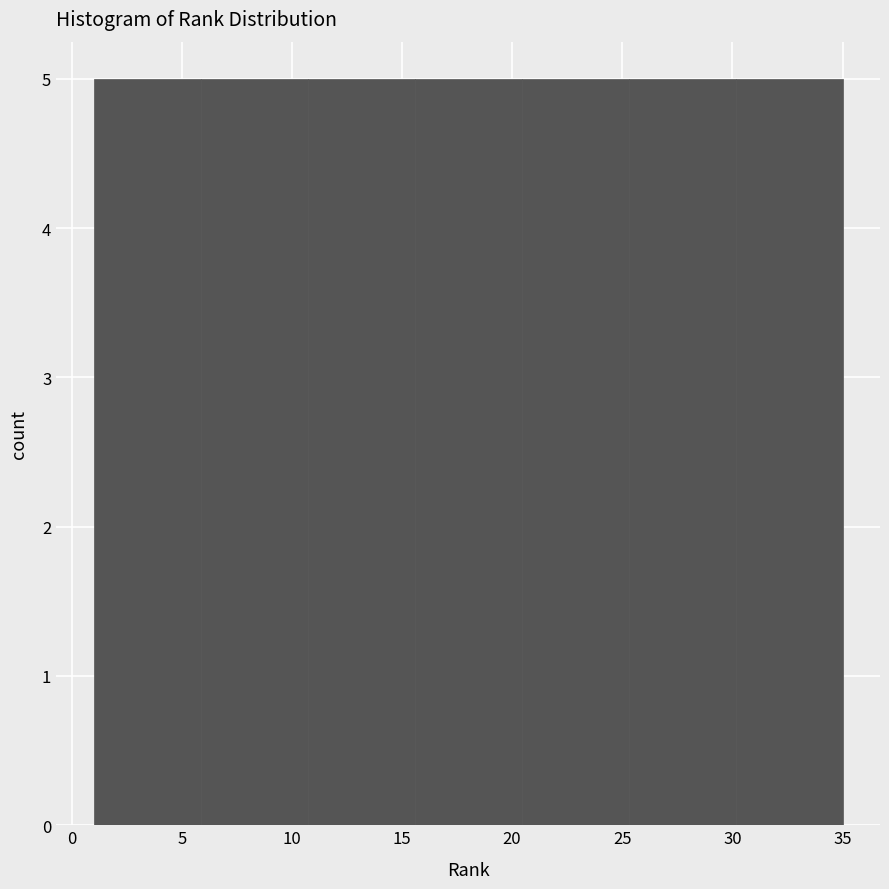

Reading left to right, list every bar in this chart as the range it spans on the x-axis followed by its height. Neither the bar edges nor the heights are printed on the chart, so give them approximately, as read against the axes.

1.0 to 6.0: 5
6.0 to 10.5: 5
10.5 to 15.5: 5
15.5 to 20.5: 5
20.5 to 25.5: 5
25.5 to 30.0: 5
30.0 to 35.0: 5